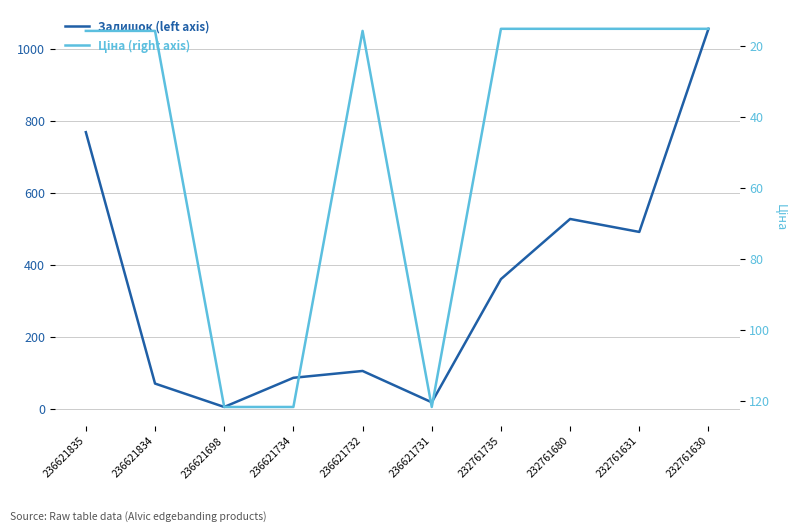

After their last crossing, which series has the higher values: Ціна (right axis) or Залишок (left axis)?

Залишок (left axis)